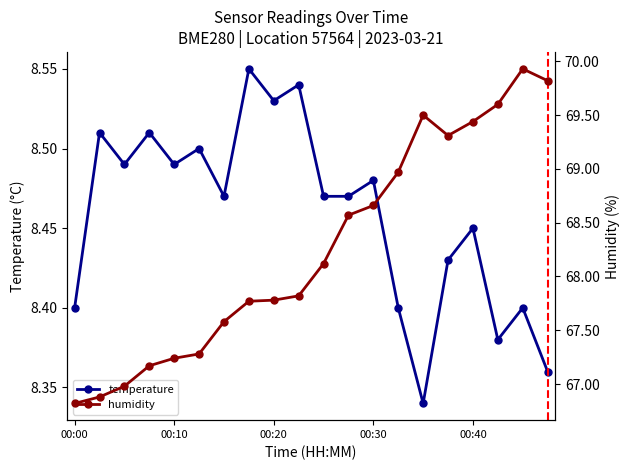

What is the difference between the highest and lowest values at 14?

61.2